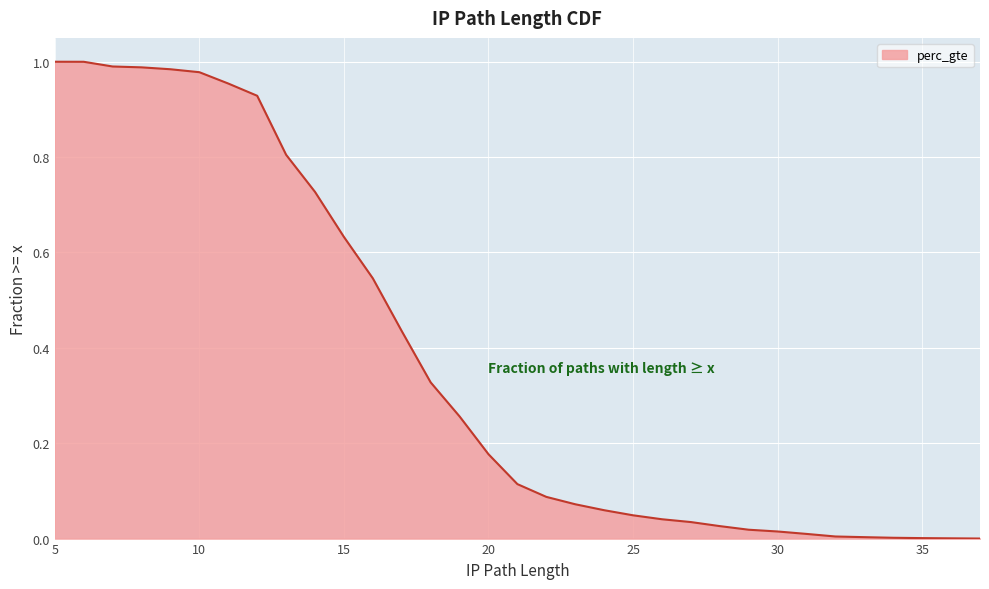

What is the value of the 5th point from the left?

1.0